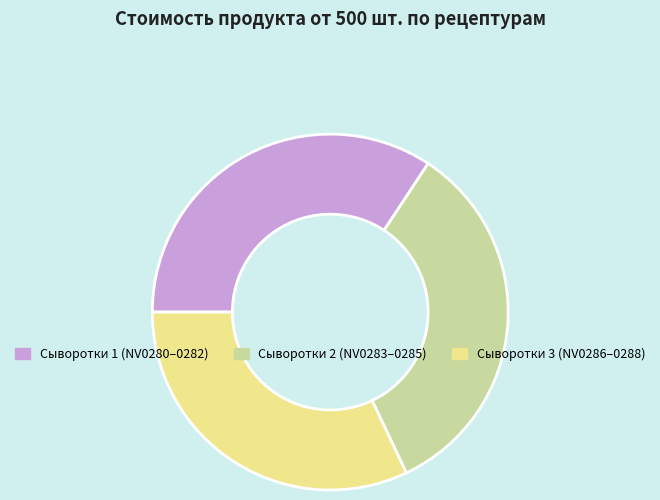

Does any single category account for the majority?

No